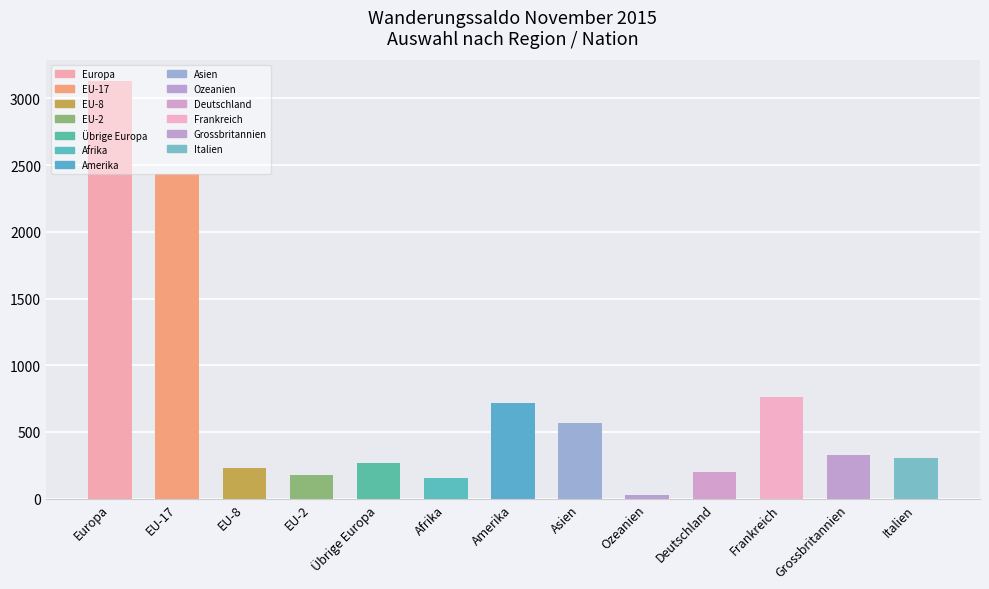

True or false: the data shows 198 at Deutschland.

True